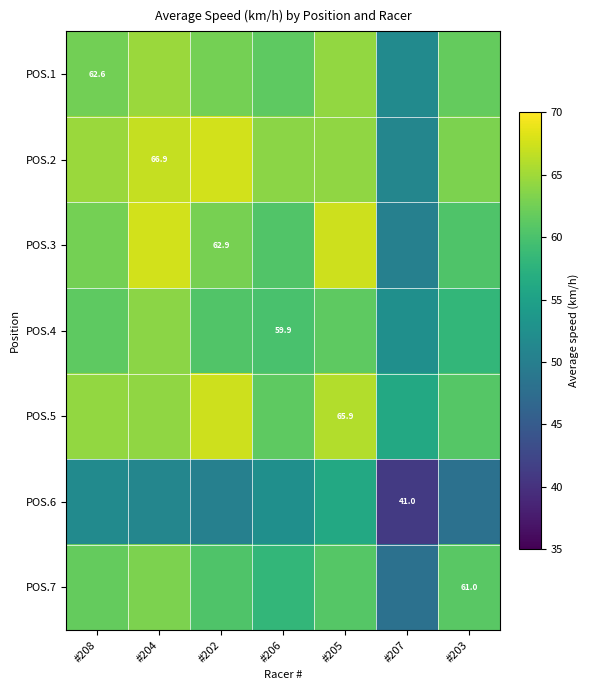

List the series in order of their peak value, highest first.

POS.2, POS.3, POS.5, POS.1, POS.4, POS.7, POS.6